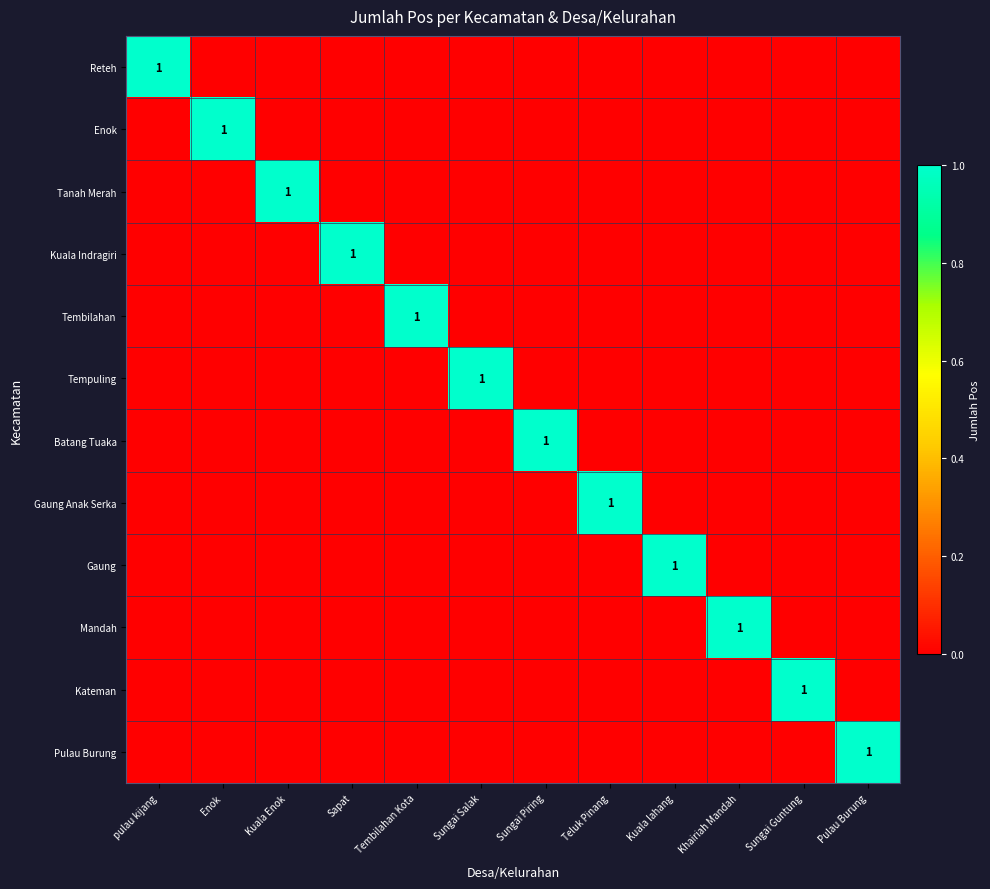

Between Enok and Kuala lahang, which series saw the biggest shift?

Enok